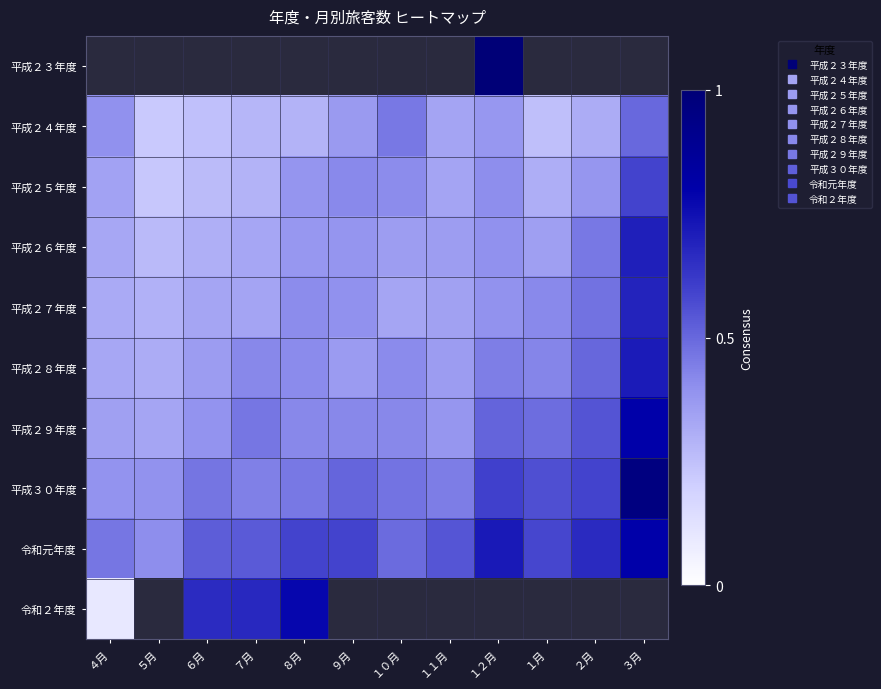

The value of 平成２６年度 at ５月 is 0.1. True or false?

False